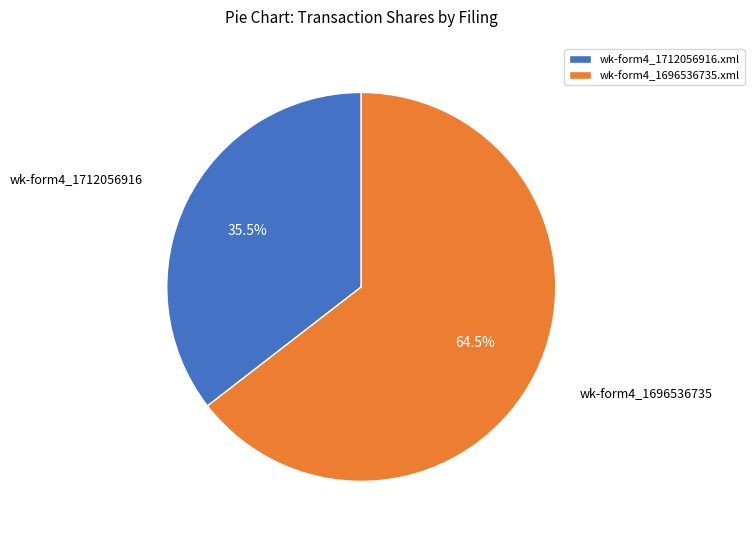

Rank the categories by value from highest to lowest.

wk-form4_1696536735.xml, wk-form4_1712056916.xml